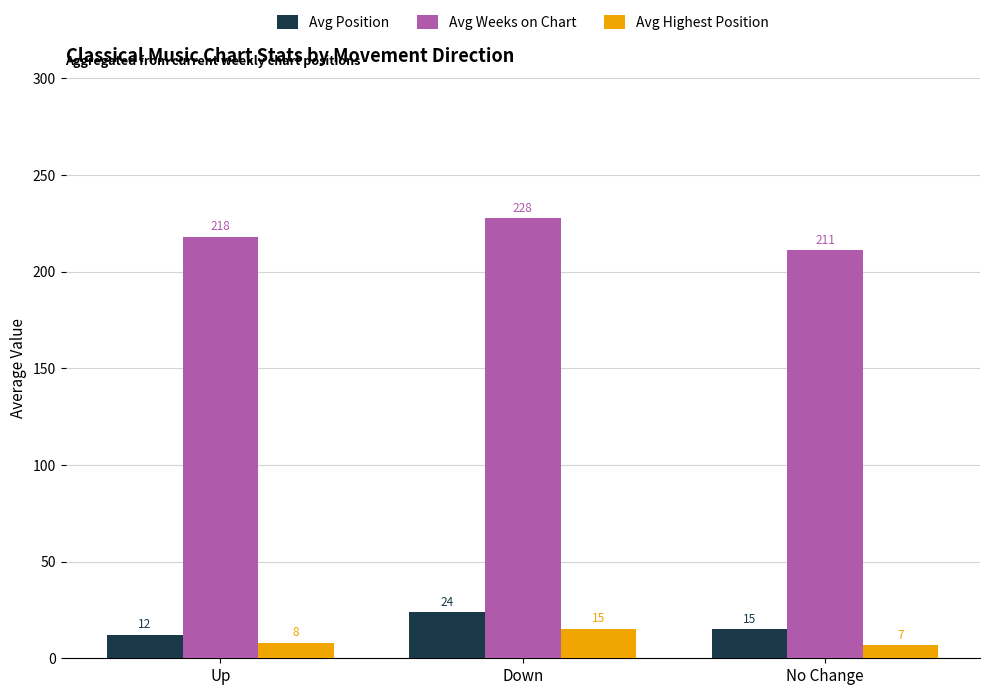

What is the difference between the Avg Highest Position values at No Change and Down?

8.6